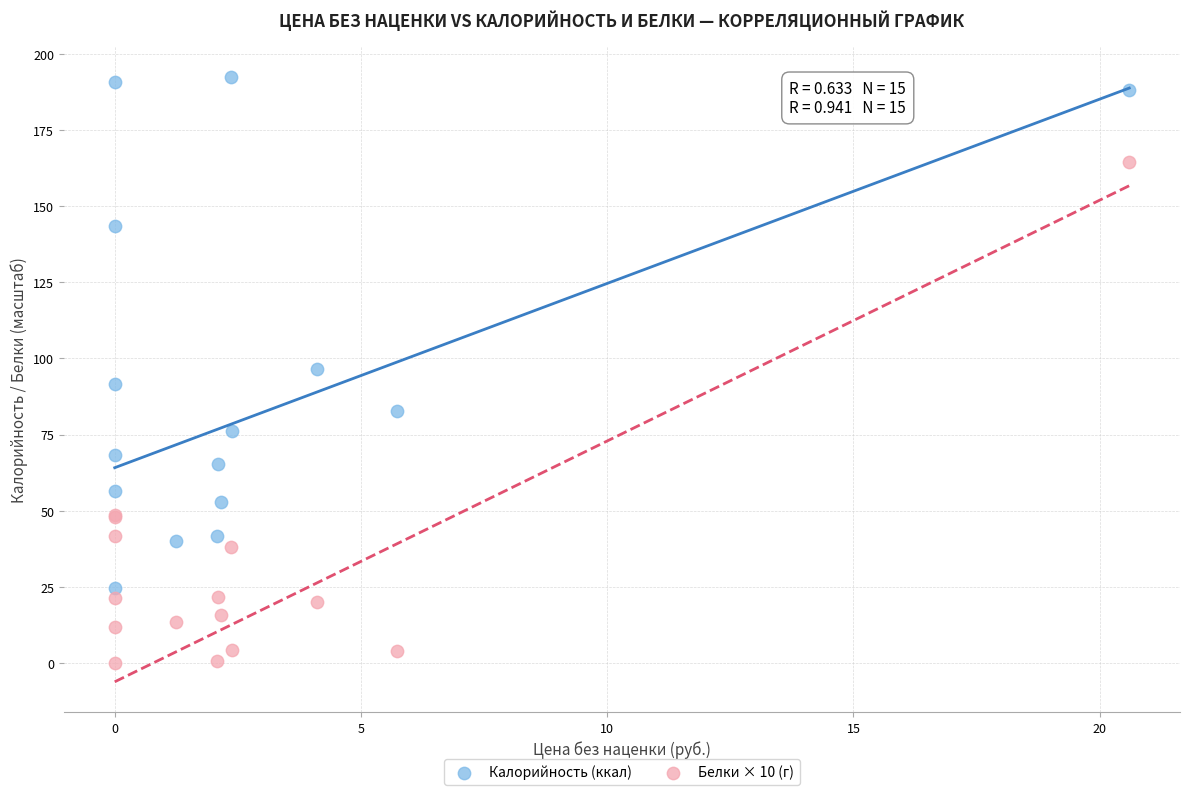

Which series reaches the minimum Y coordinate?

Белки × 10 (г)